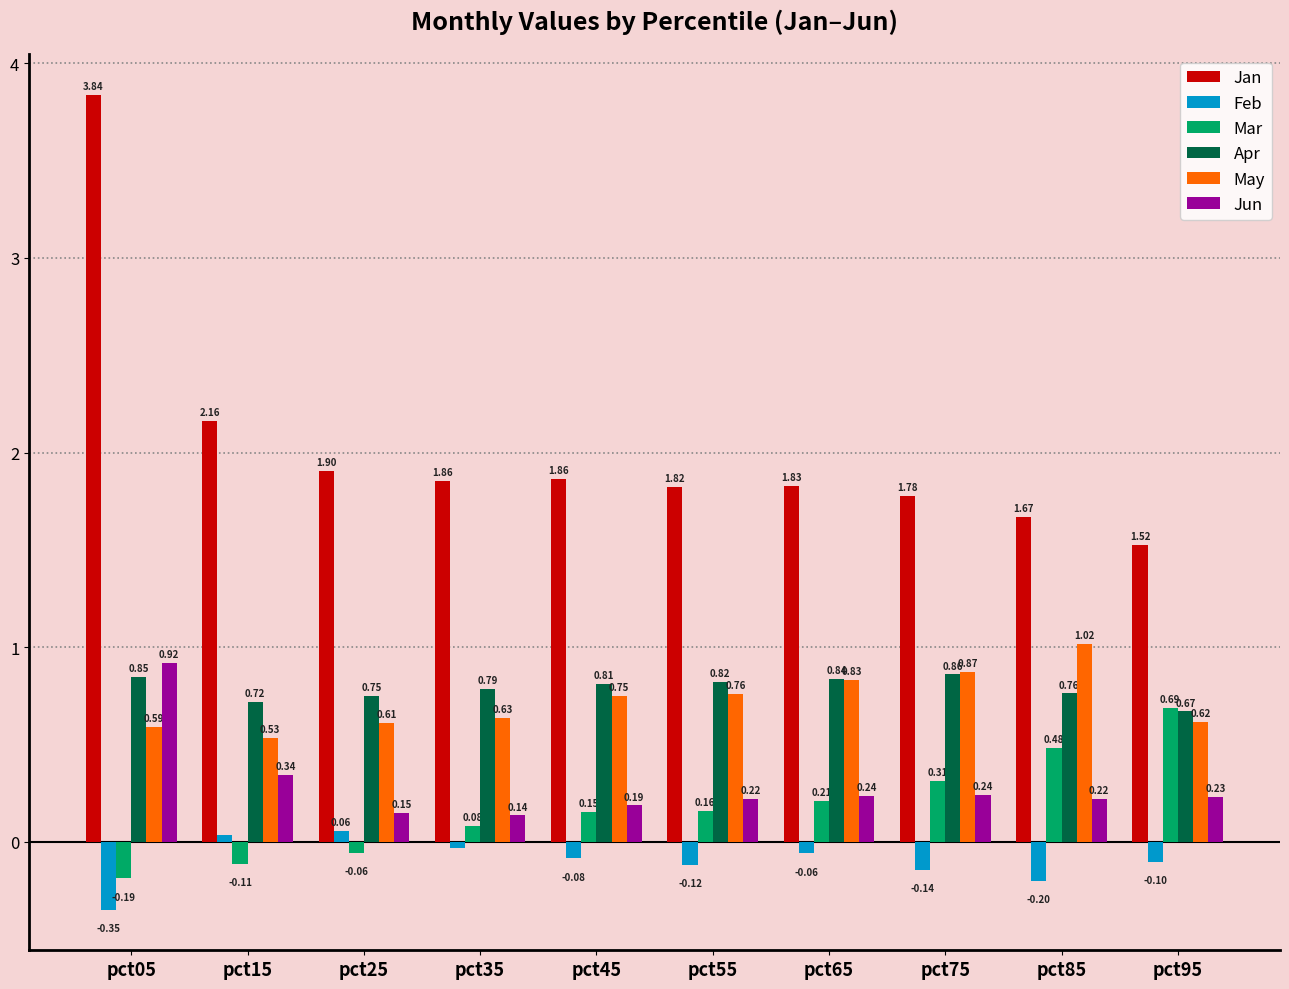

List the series in order of their peak value, lowest first.

Feb, Mar, Apr, Jun, May, Jan